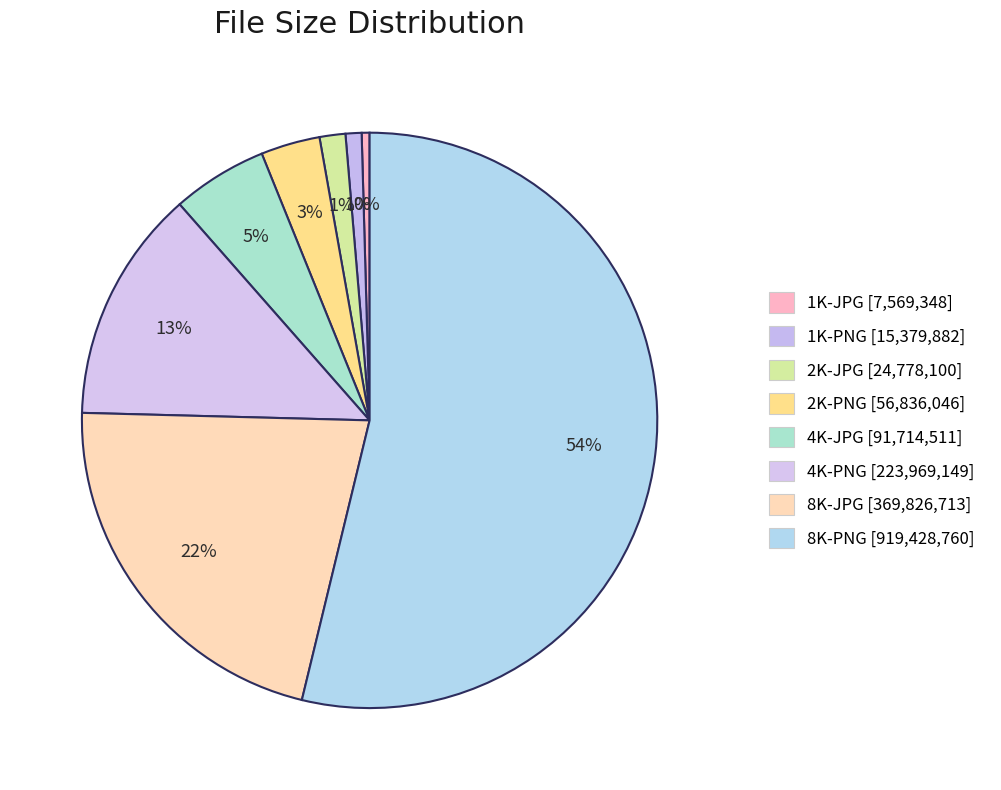

Count the number of slices in the pie.

8